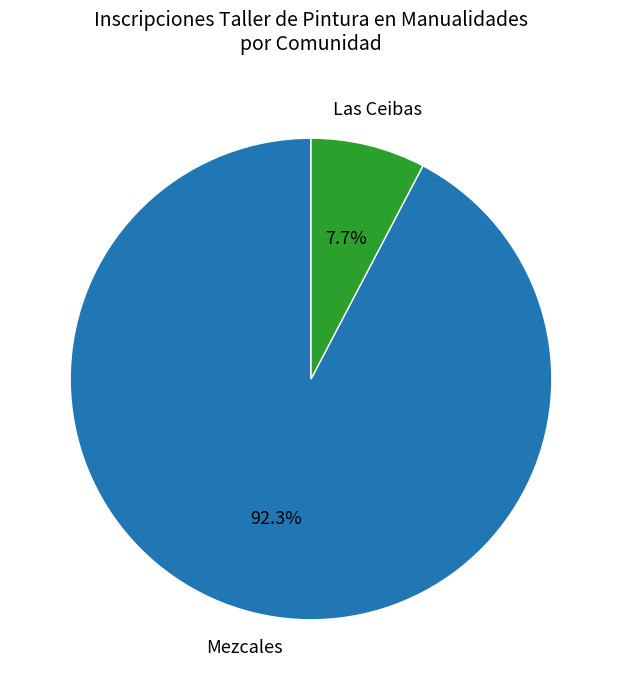

Does any single category account for the majority?

Yes